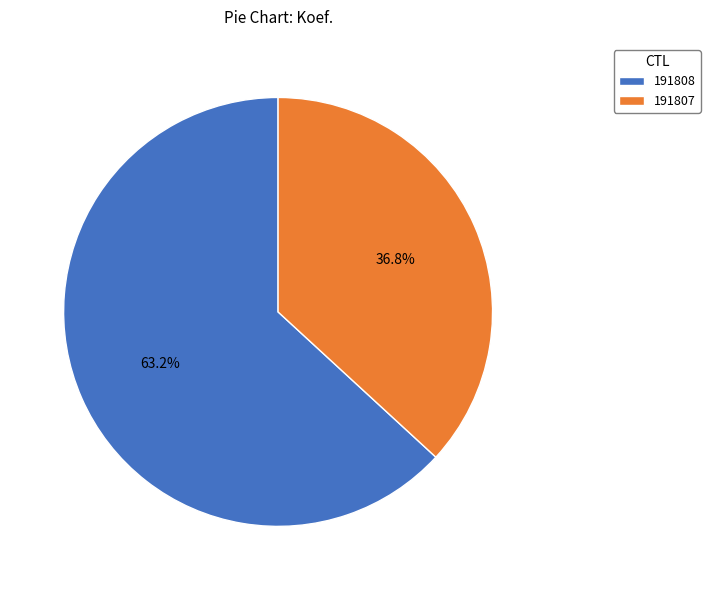

Is the sum of 191807 and 191808 greater than half?

Yes